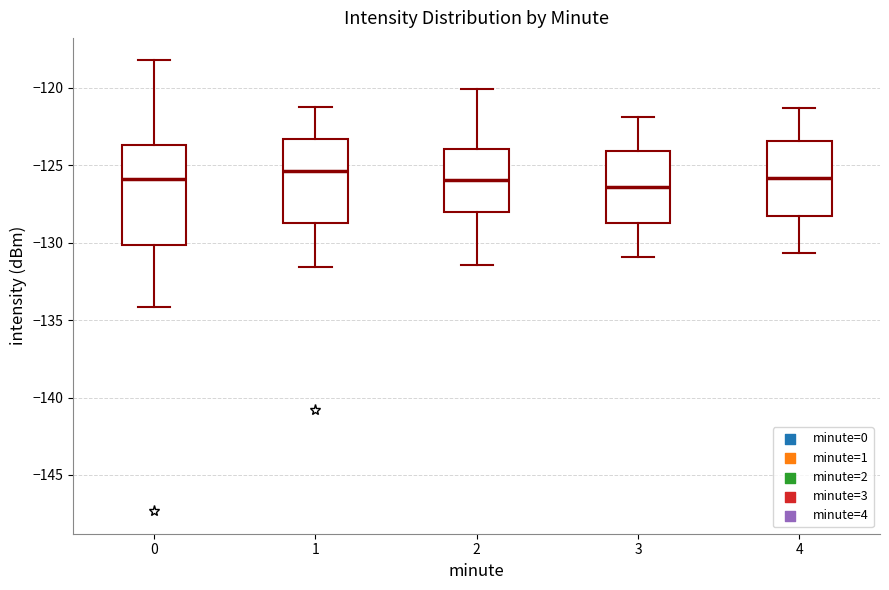

Comparing the boxes themselves (not the whiskers), which one is the tallest?

0